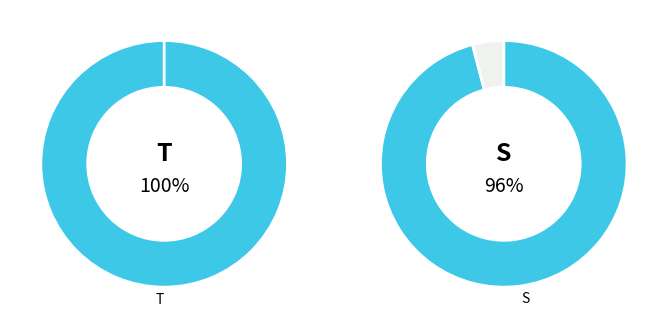

Which category has the biggest portion of the pie?

Temperature [t]